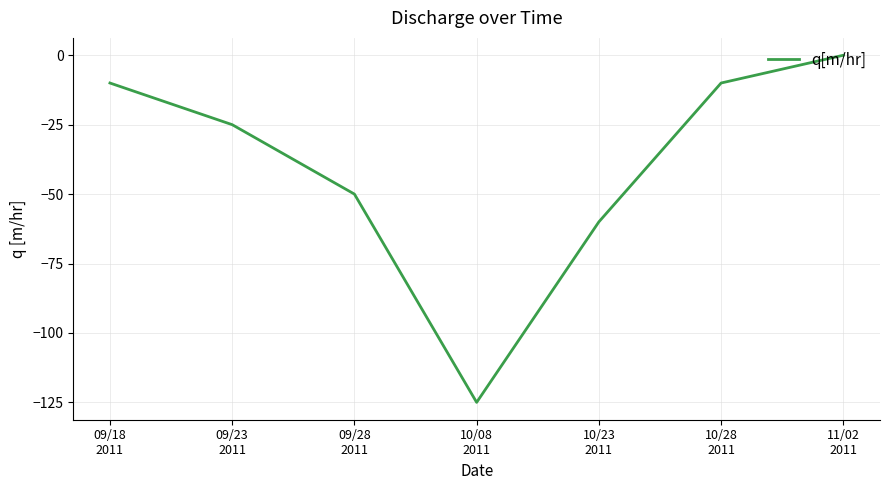

True or false: there are more than 0 points higher than both neighbors.

False